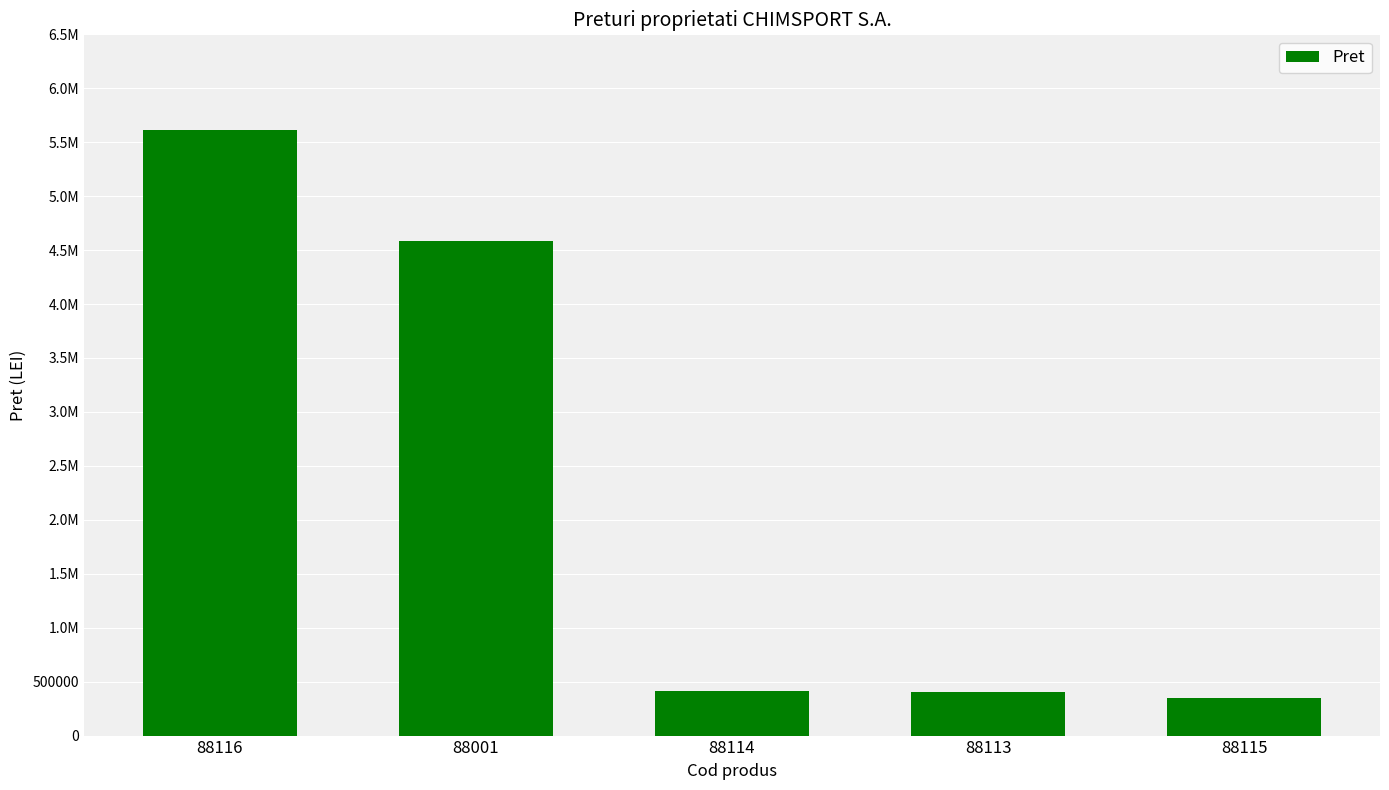

What is the difference between the second highest and minimum values?

4231152